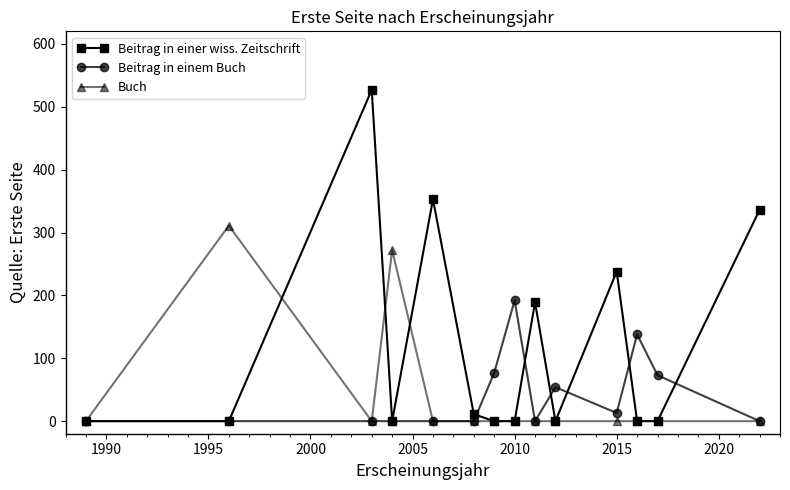

True or false: Beitrag in einer wiss. Zeitschrift has more than 2 points higher than both neighbors.

True